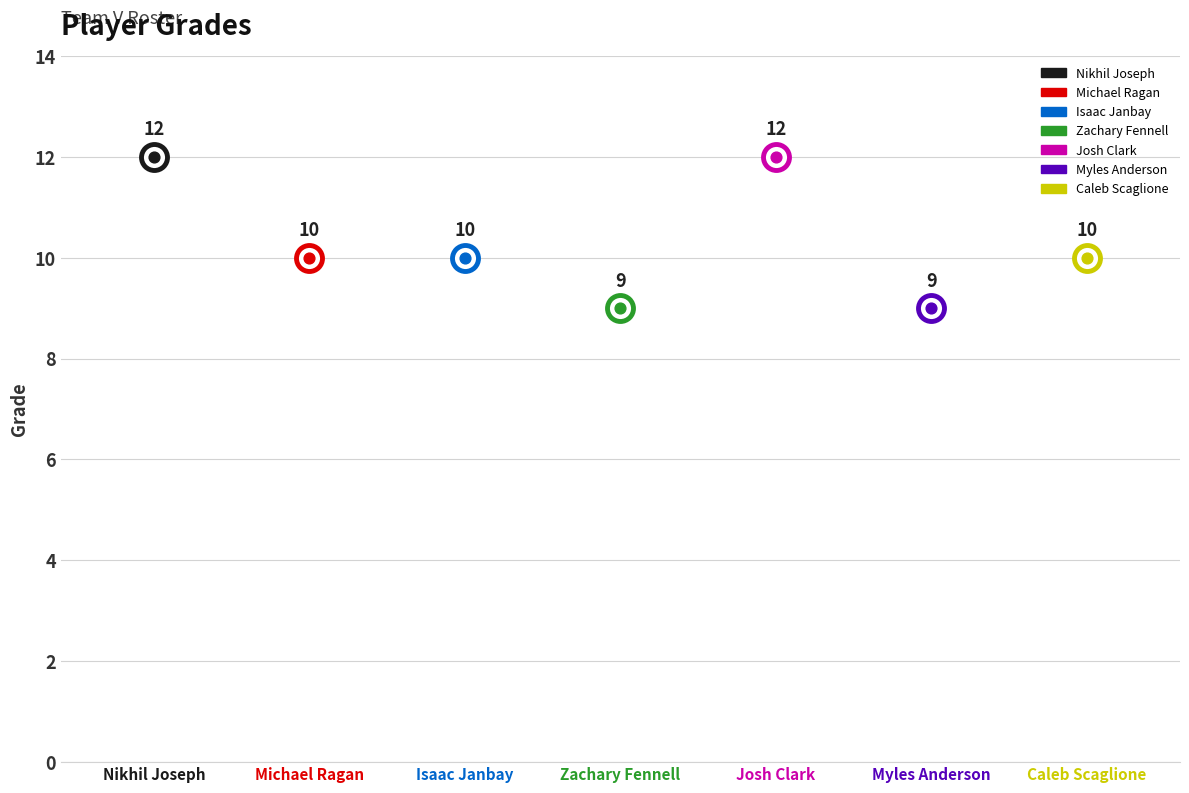

What is the change in value from Nikhil Joseph to Michael Ragan?

-2